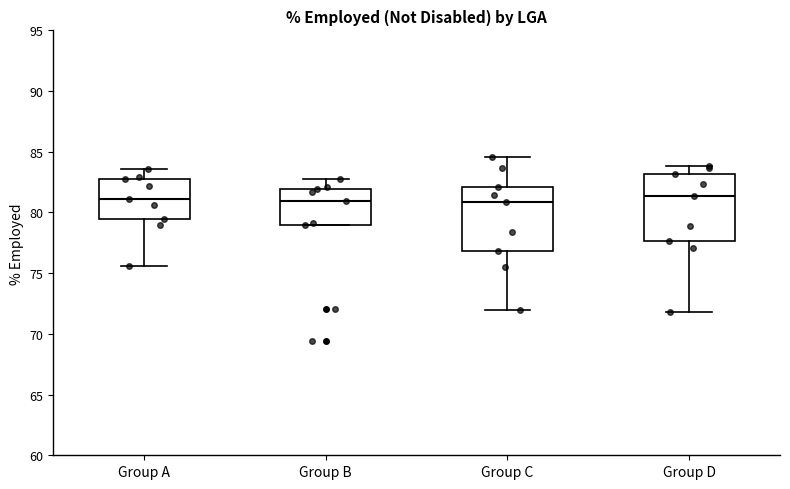

Where is the lower edge of the box for Group A on the y-axis? The values are not printed on the chart, so give them approximately, as read against the axis.

79.5